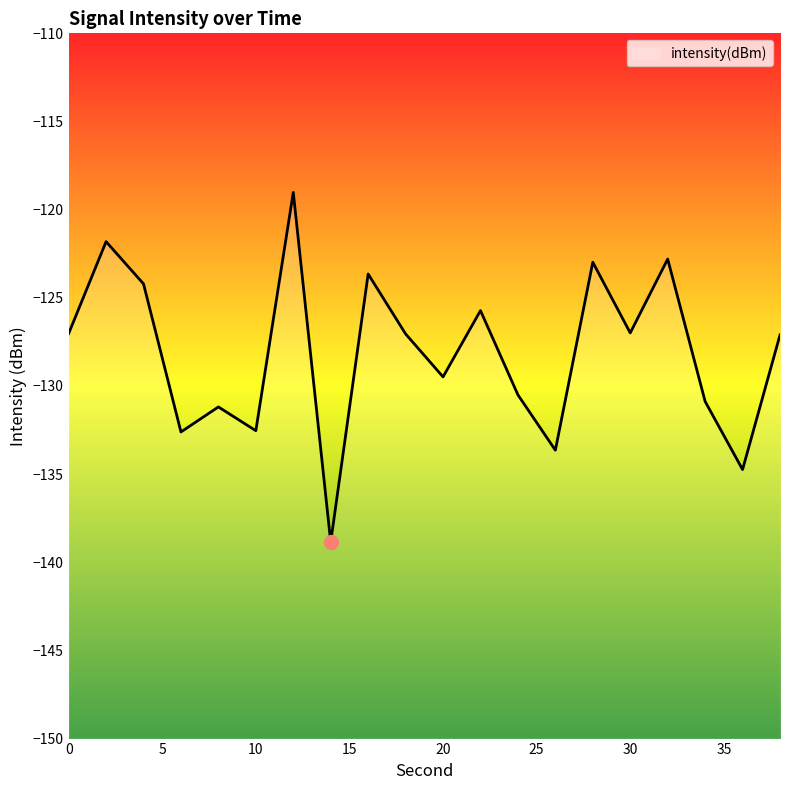

Is it true that the value at 16 is -123.7?

True